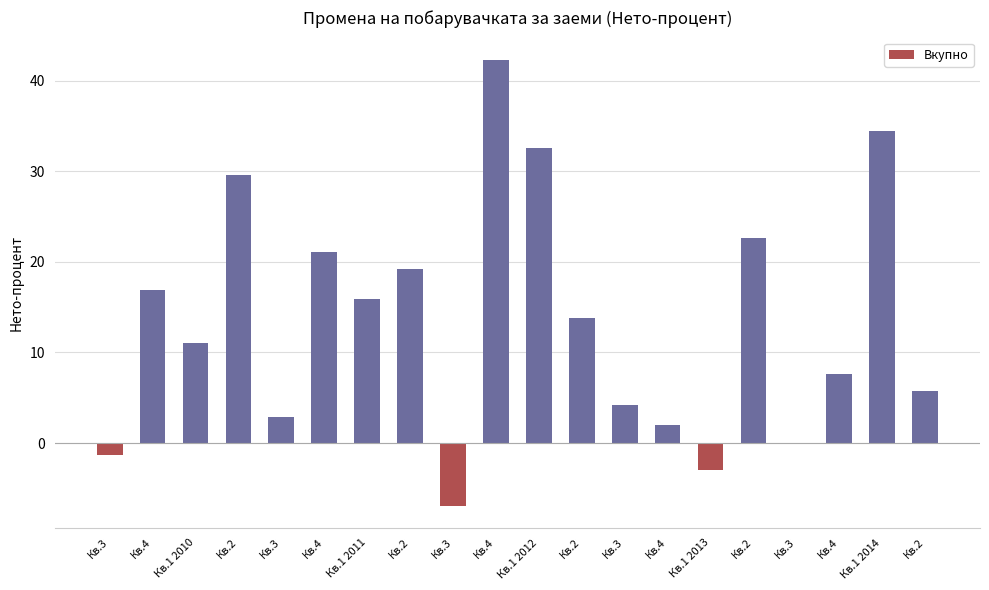

Rank the categories by value from lowest to highest.

Кв.3, Кв.1 2013, Кв.3, Кв.3, Кв.4, Кв.3, Кв.3, Кв.2, Кв.4, Кв.1 2010, Кв.2, Кв.1 2011, Кв.4, Кв.2, Кв.4, Кв.2, Кв.2, Кв.1 2012, Кв.1 2014, Кв.4